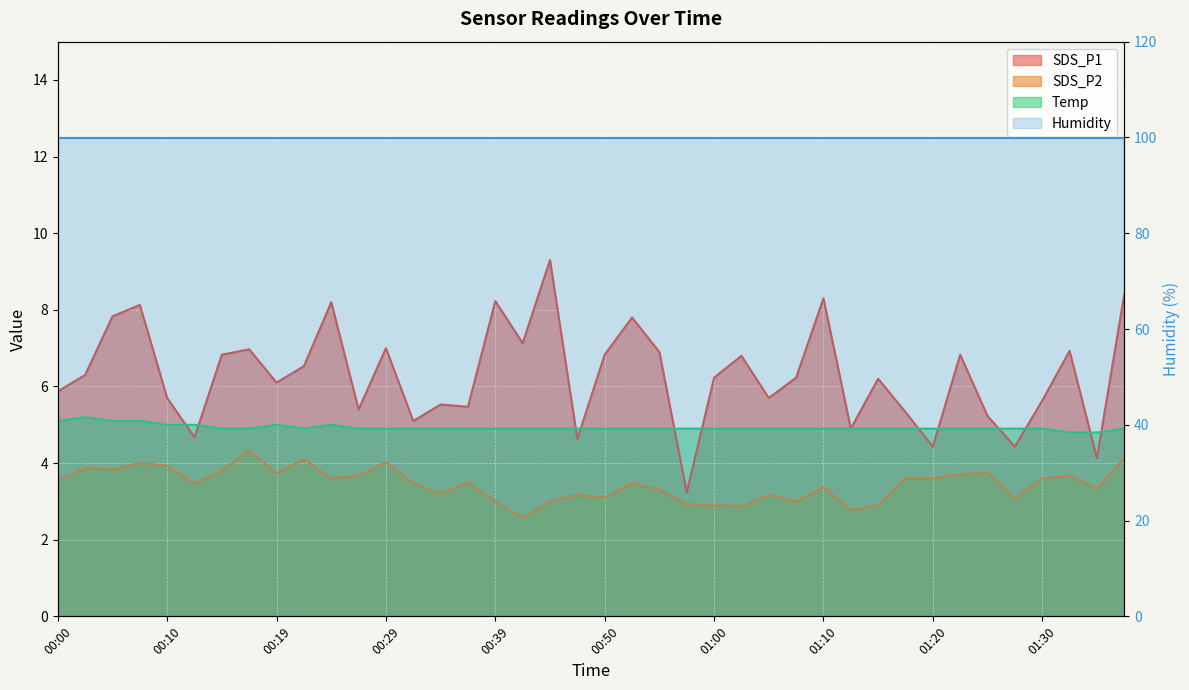

What position from the left is 01:35?

39